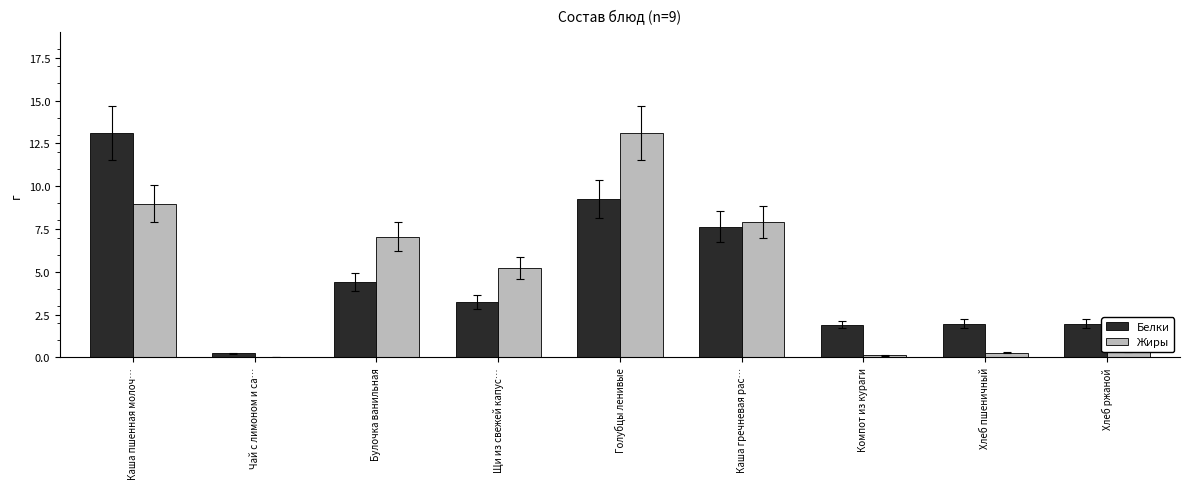

What is the approximate value of Жиры at Голубцы ленивые?

13.1